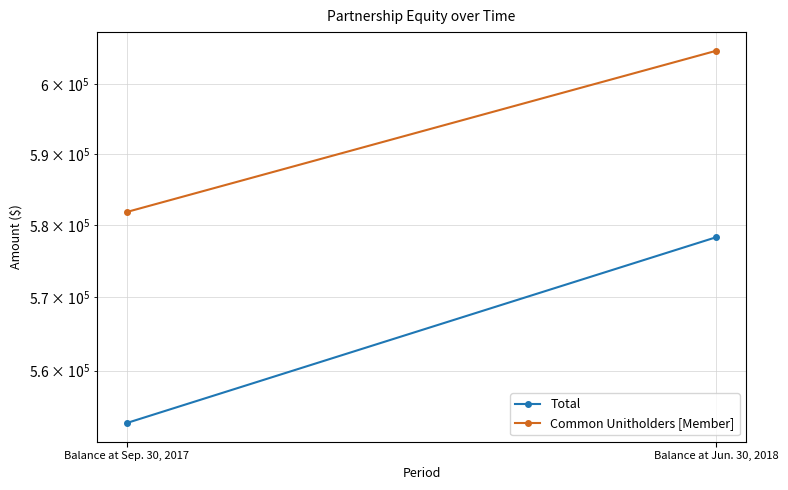

What is the minimum value for Common Unitholders [Member]?

581794